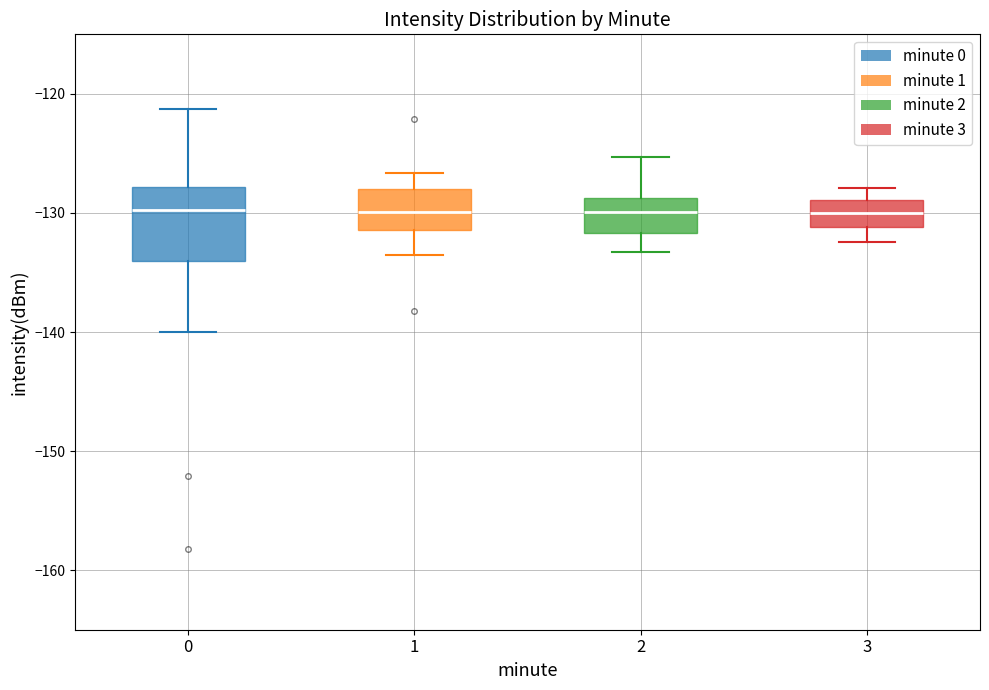

Reading left to right, transcribe this box plot: for each box, give where its median line is, the range the box spans, and where its two whiskers end, as read against the y-axis. The values are not printed on the chart, so give them approximately, as read against the axis.

0: median -130, box -134 to -128, whiskers -140 to -121
1: median -130, box -131 to -128, whiskers -134 to -127
2: median -130, box -132 to -129, whiskers -133 to -125
3: median -130, box -131 to -129, whiskers -132 to -128